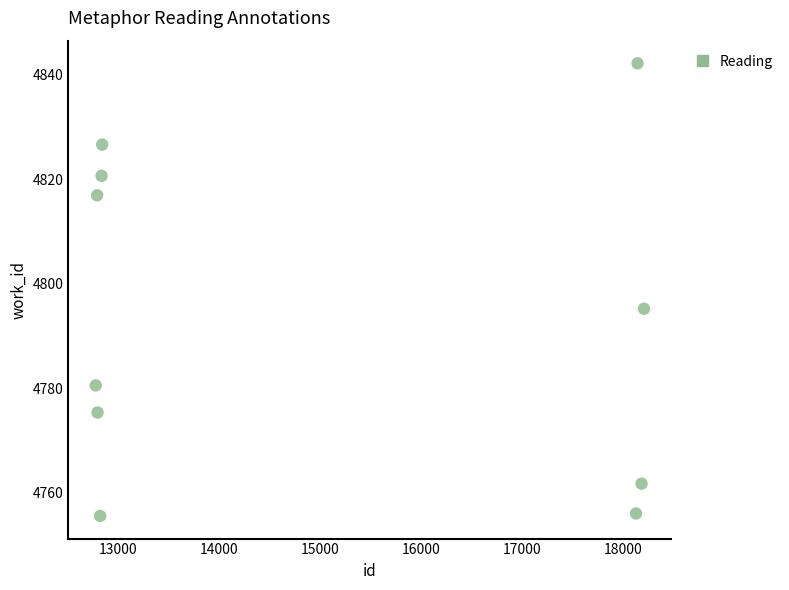

What Y value in the scatter plot is closest to 4798?

4795.2